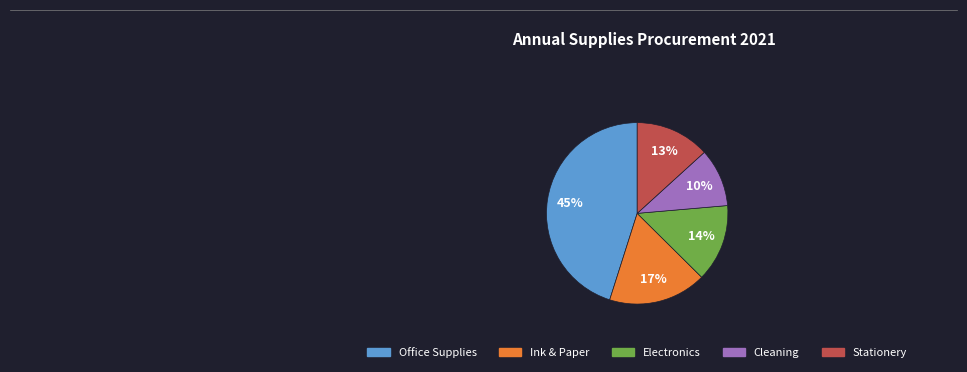

To the nearest percent, what is the difference between the largest and smallest slice percentages?

35%